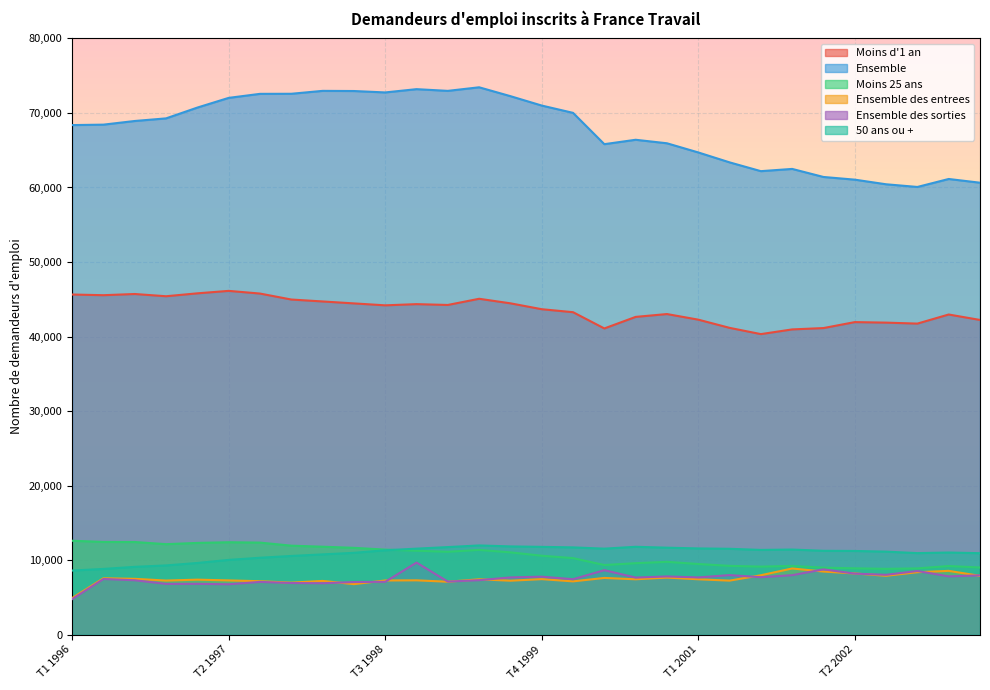

How many lines are shown in the chart?

6